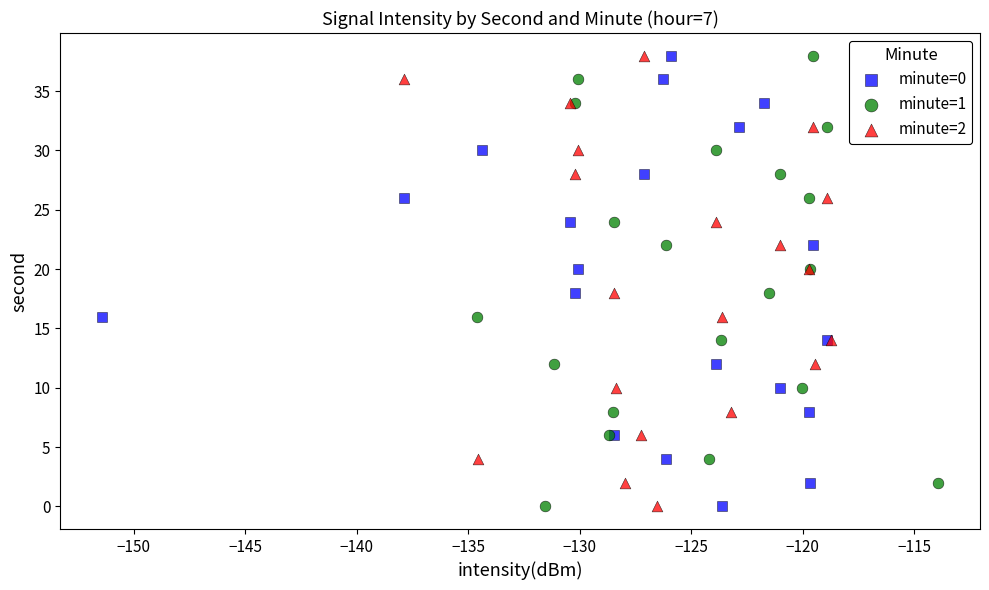

What are all the series names shown in the legend?

minute=0, minute=1, minute=2